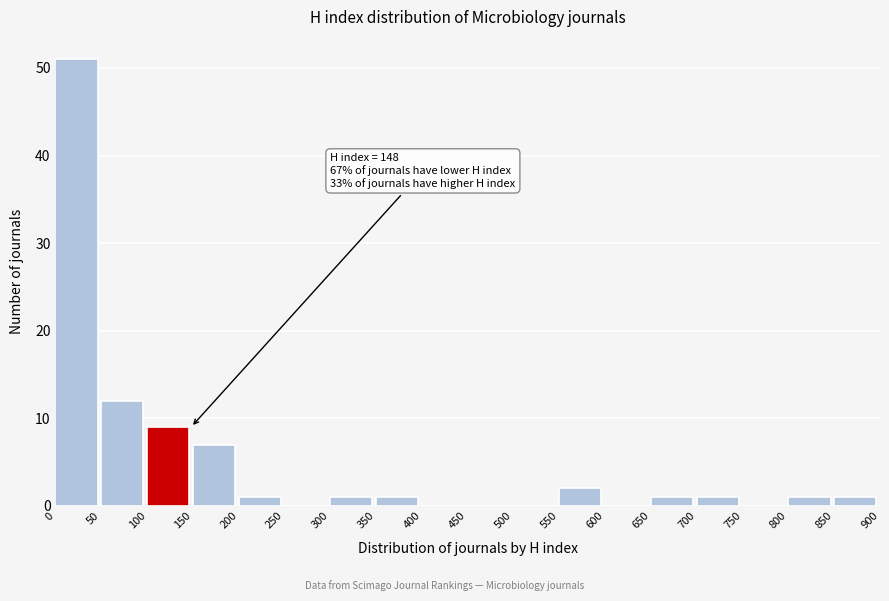

Which range on the x-axis has the tallest bar?

0 to 50